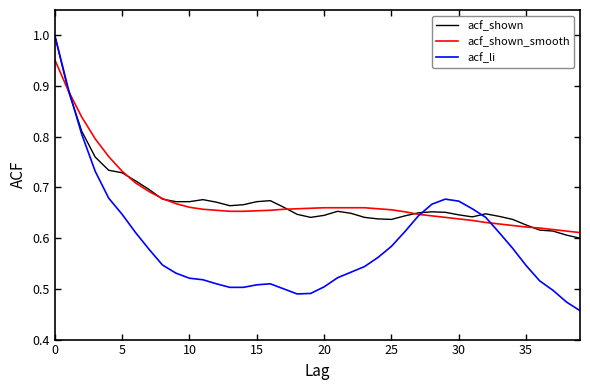

Which series has the largest range (max minus min)?

acf_li